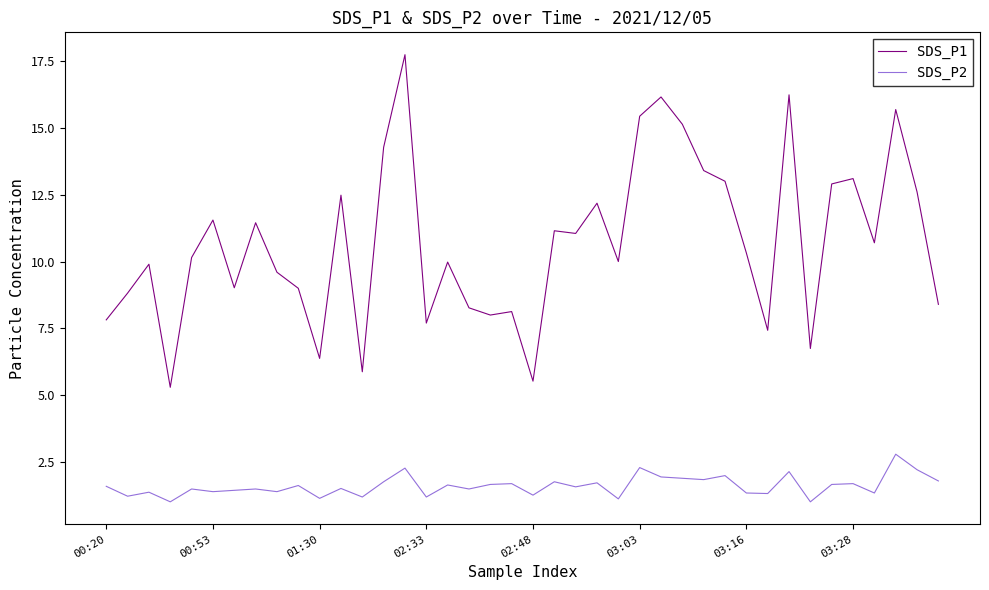

What is the minimum value shown in the chart?

1.0